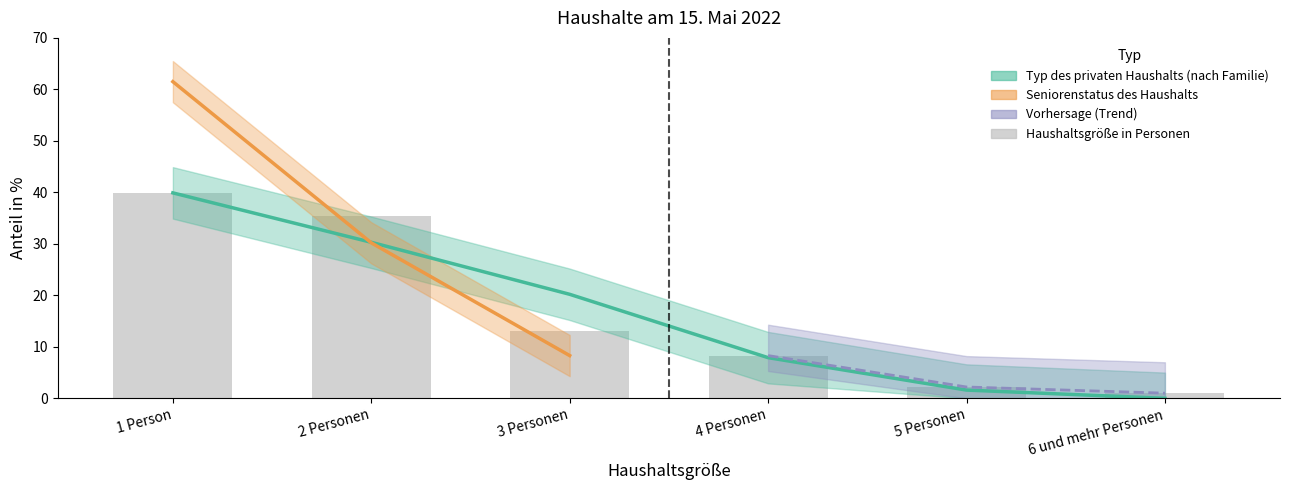

Rank the categories by value from lowest to highest.

6 und mehr Personen, 5 Personen, 4 Personen, 3 Personen, 2 Personen, 1 Person